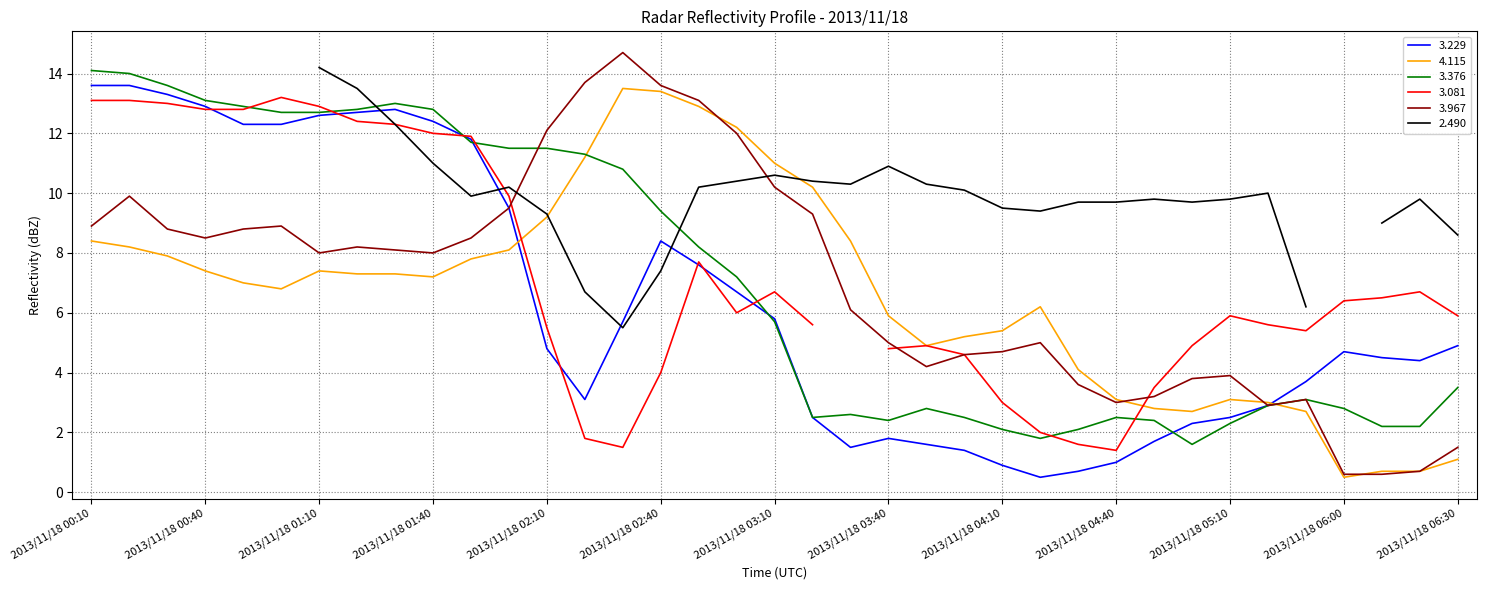

What is the average value of the 3.967 series?

7.0